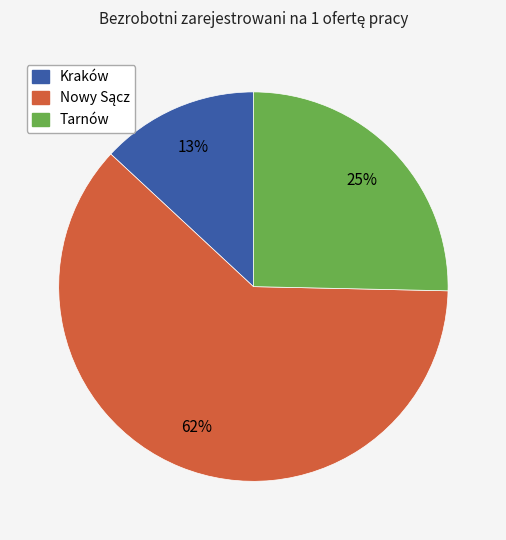

To the nearest percent, what is the average slice percentage?

33%